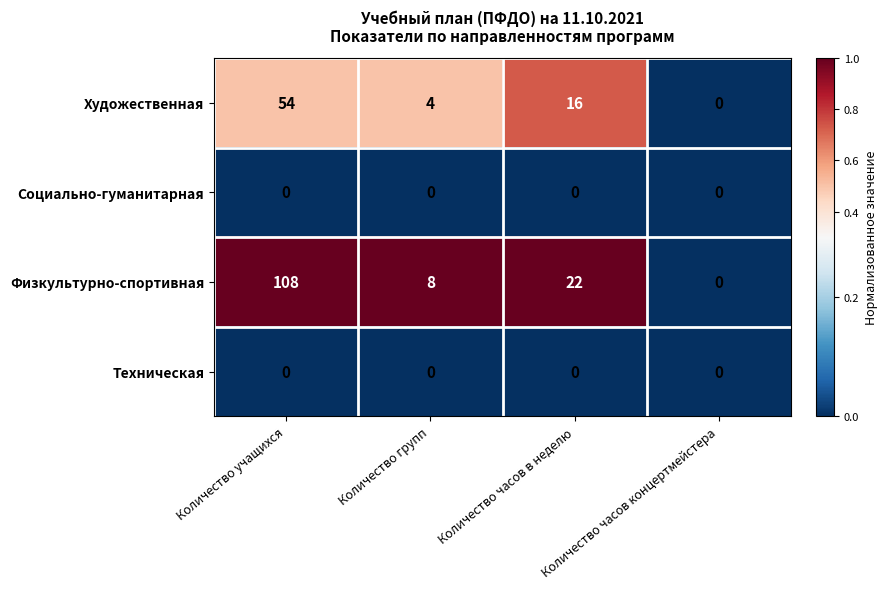

True or false: Физкультурно-спортивная has a value of 22 at Количество часов в неделю.

True